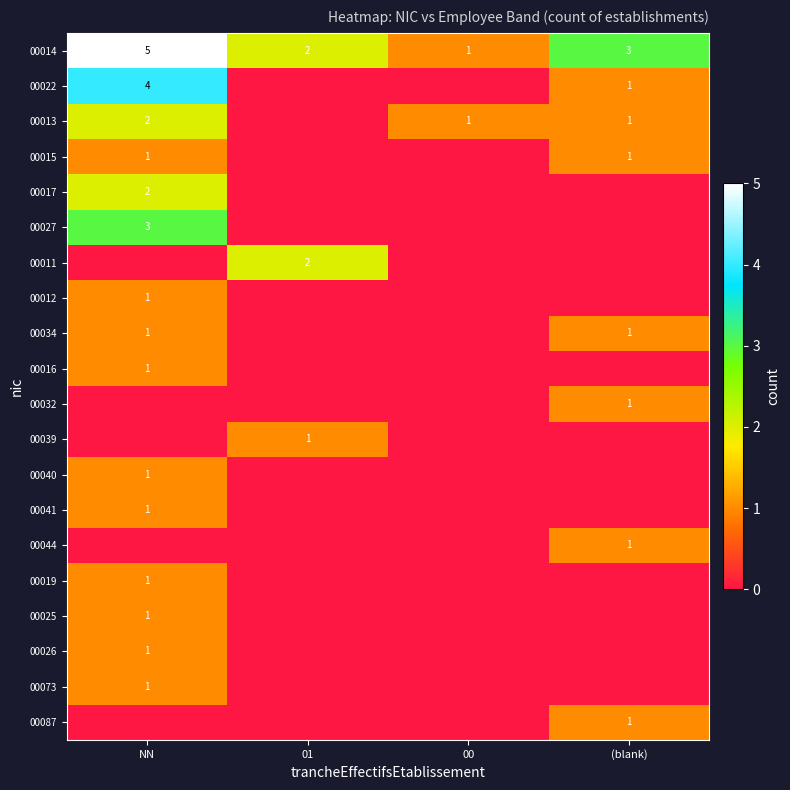

Is it true that 00017 equals 2 at NN?

True